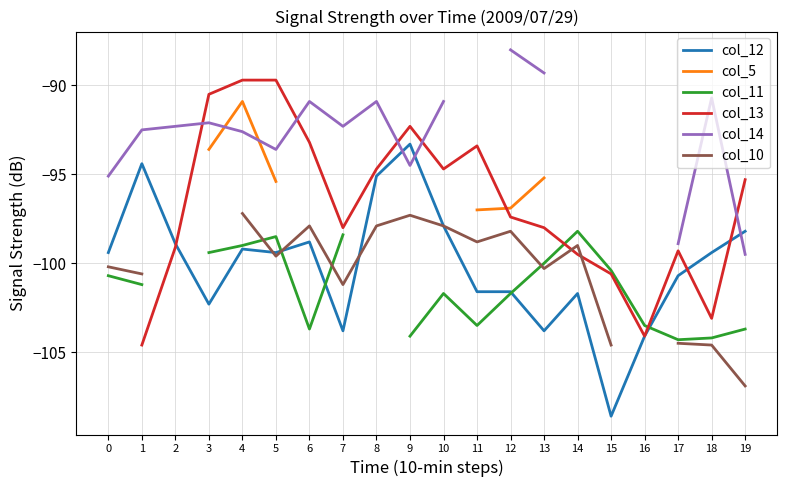

True or false: col_5 and col_12 intersect in this chart.

False